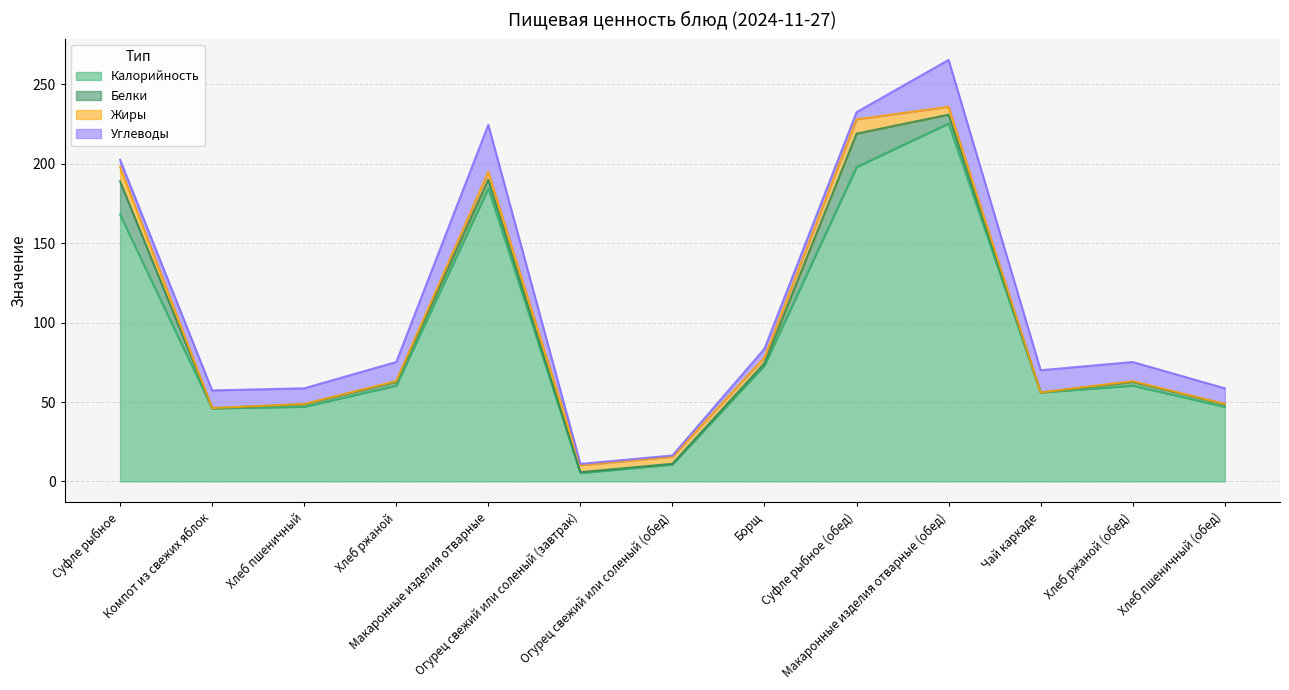

What is the spread (max minus min) of values at Чай каркаде?

56.0